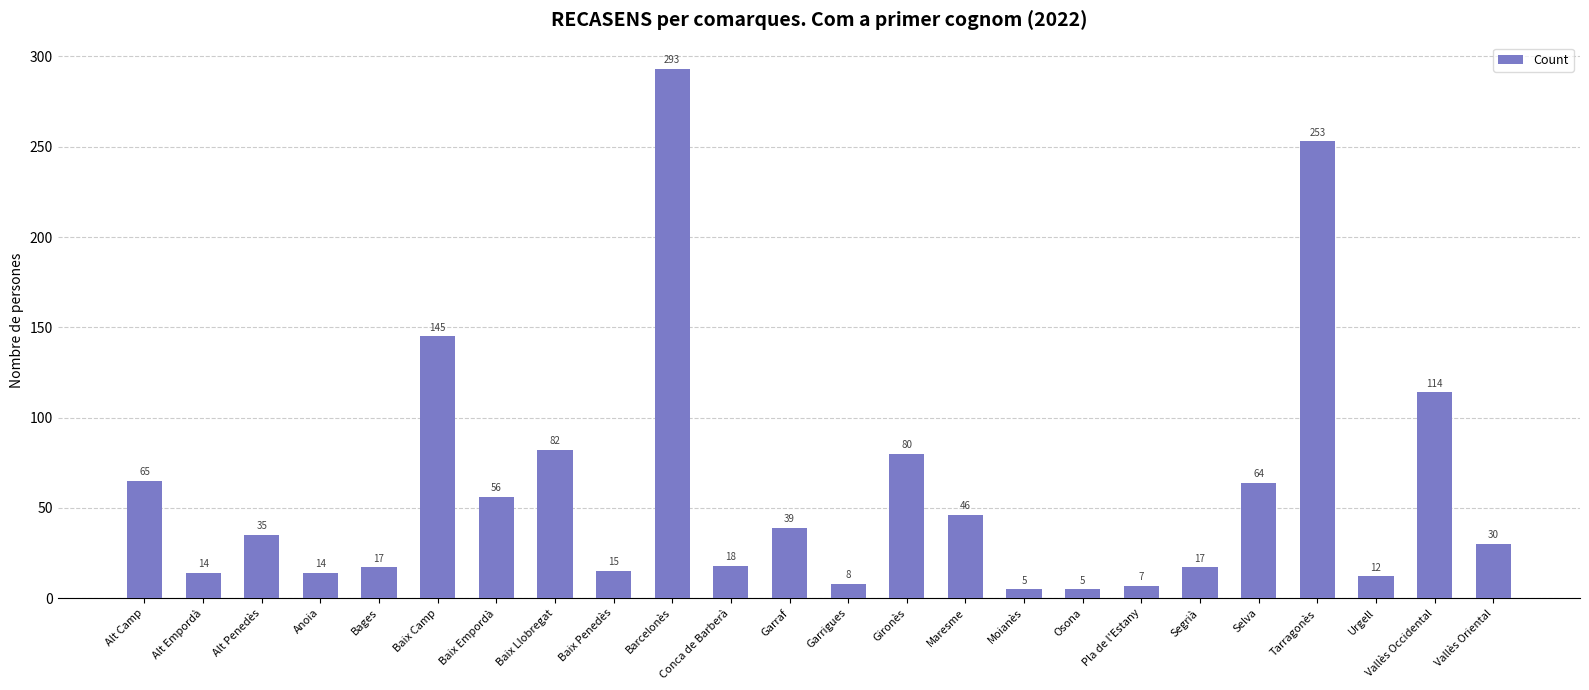

Reading left to right, list all the values displayed in this chart.

65	14	35	14	17	145	56	82	15	293	18	39	8	80	46	5	5	7	17	64	253	12	114	30